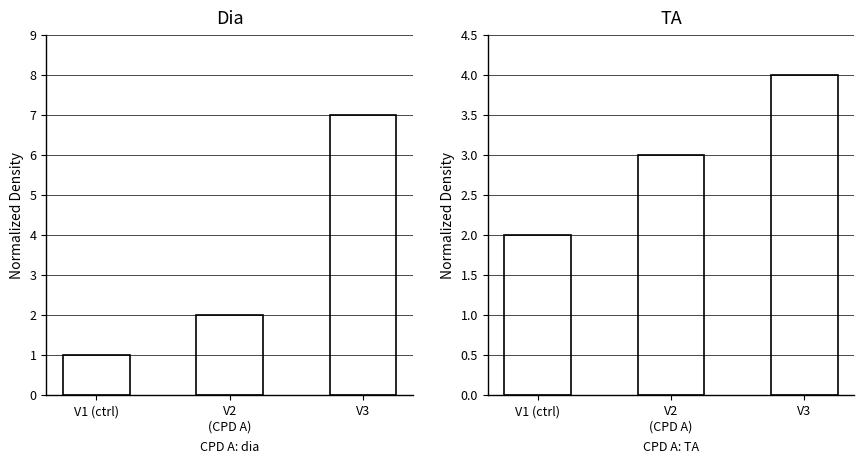

The Relative Count series shows 5 at V3. True or false?

False